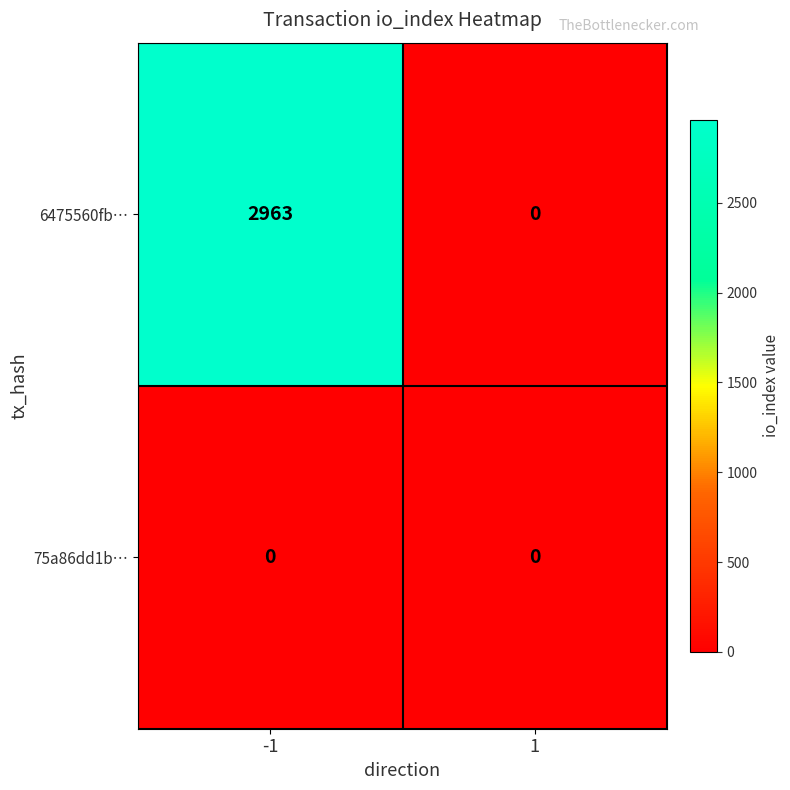

Rank the series at -1 from highest to lowest value.

6475560fb…, 75a86dd1b…